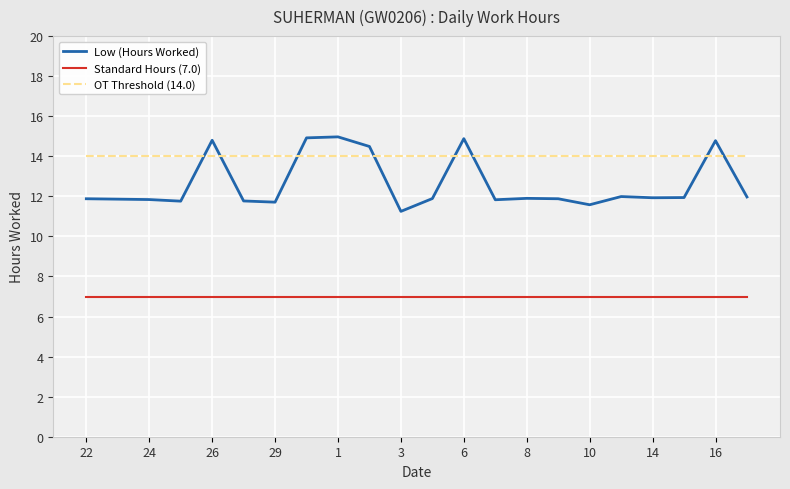

Rank the series by their average value, from lowest to highest.

Standard Hours (7.0), Low (Hours Worked), OT Threshold (14.0)